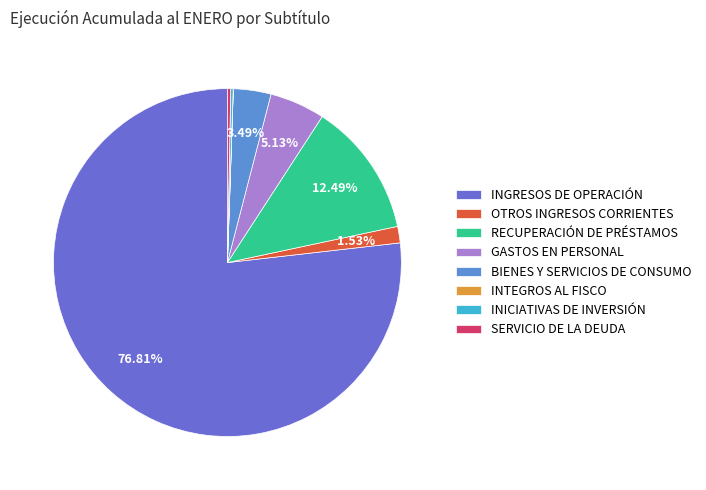

What is the change in value from INGRESOS DE OPERACIÓN to INTEGROS AL FISCO?

-24114960